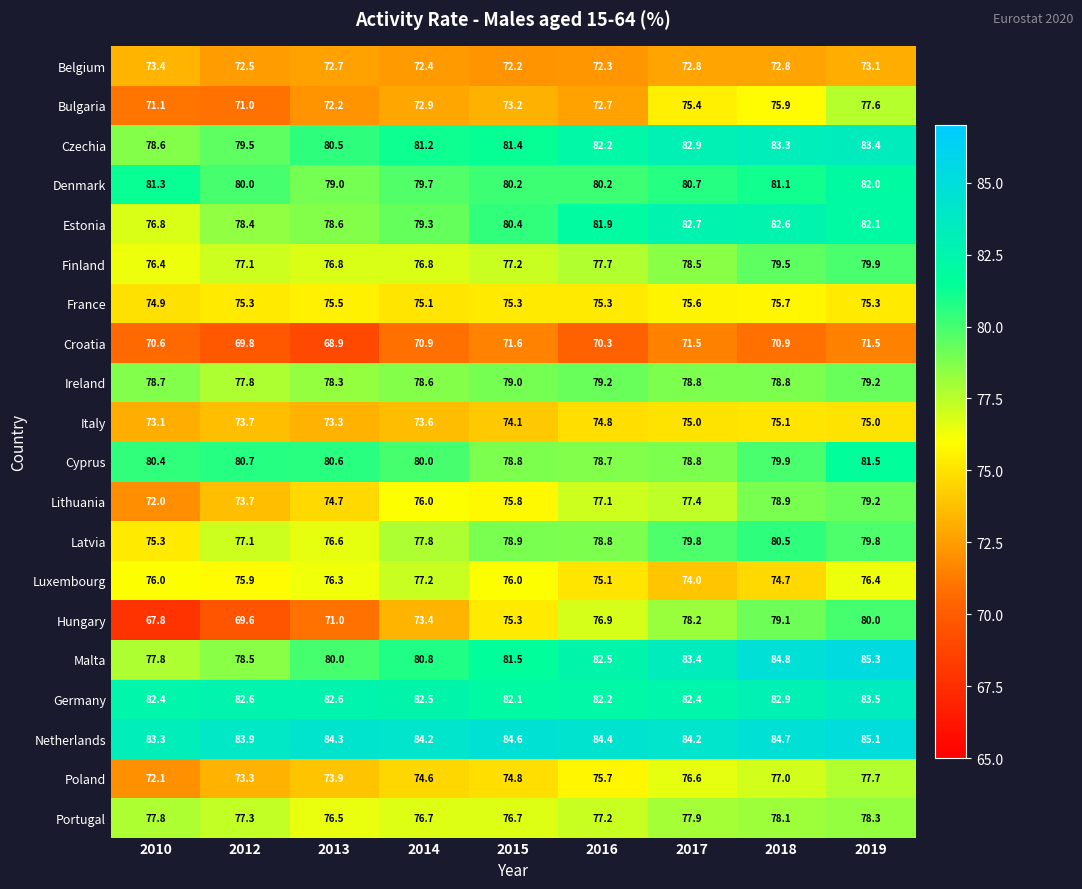

Is the value of Malta at 2013 greater than the value of Ireland at 2016?

Yes